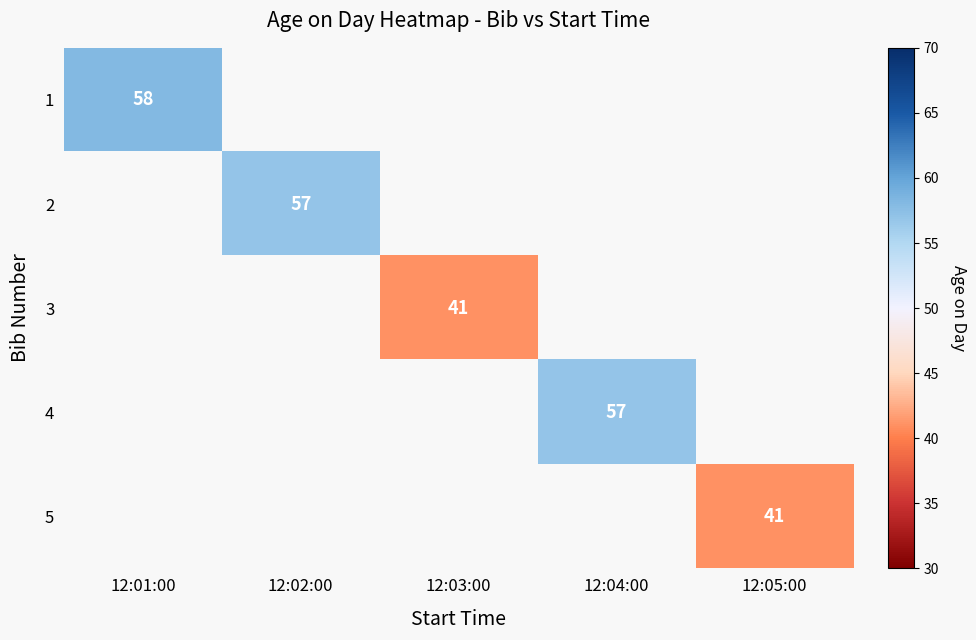

Is the value of 4 at 12:04:00 greater than the value of 3 at 12:03:00?

Yes